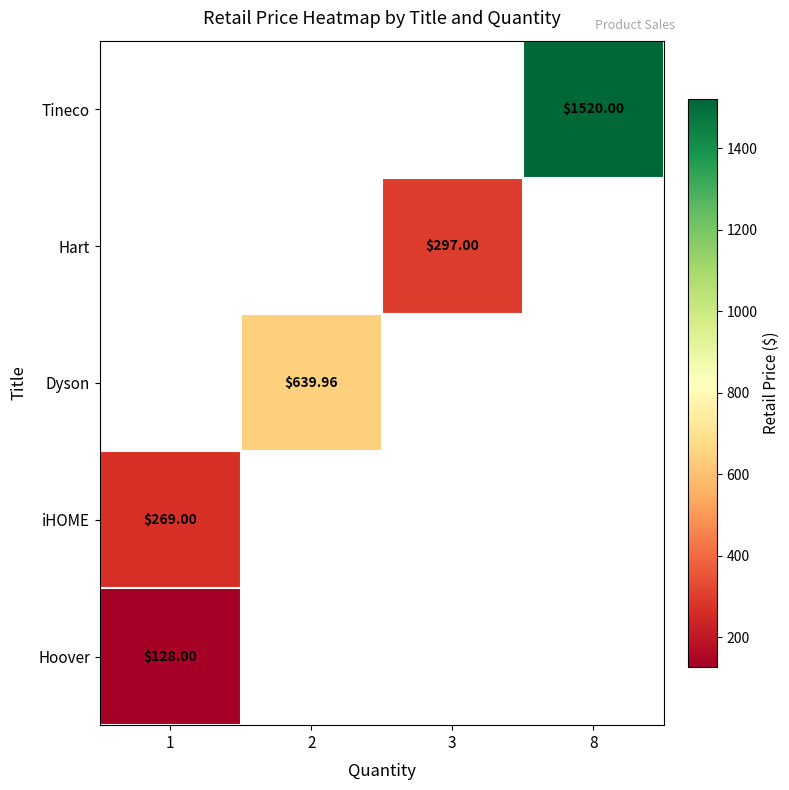

Which category has the lowest value across all series?

1